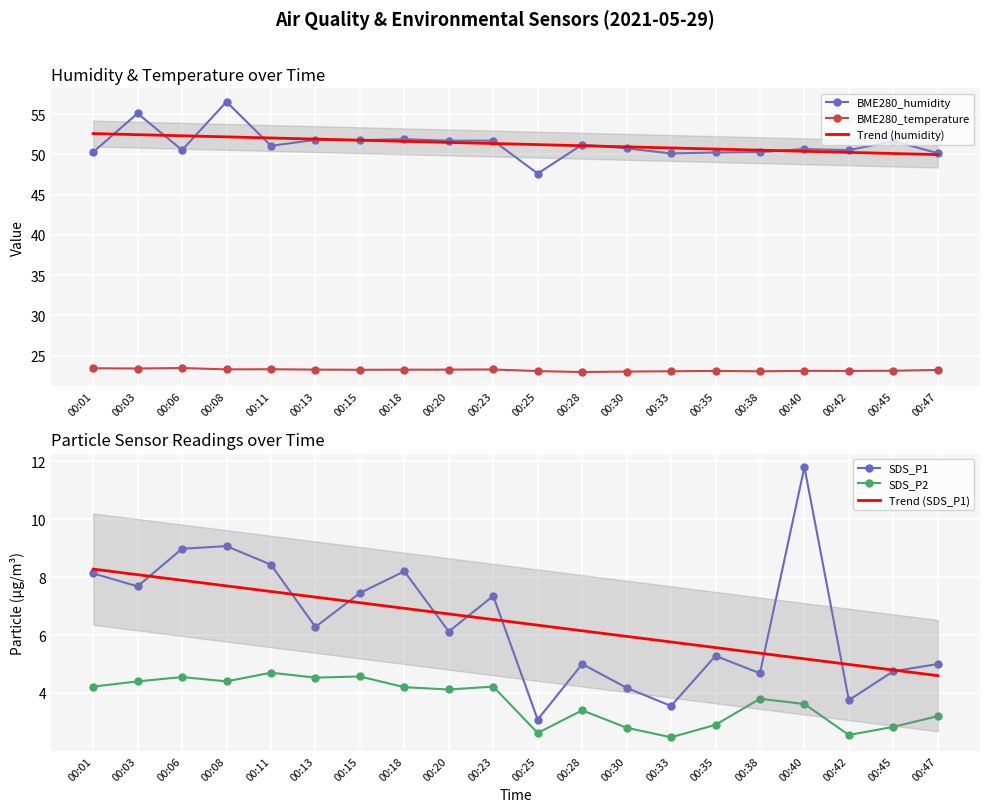

What is the value of the SDS_P1 point at the 1st from the left?

8.1